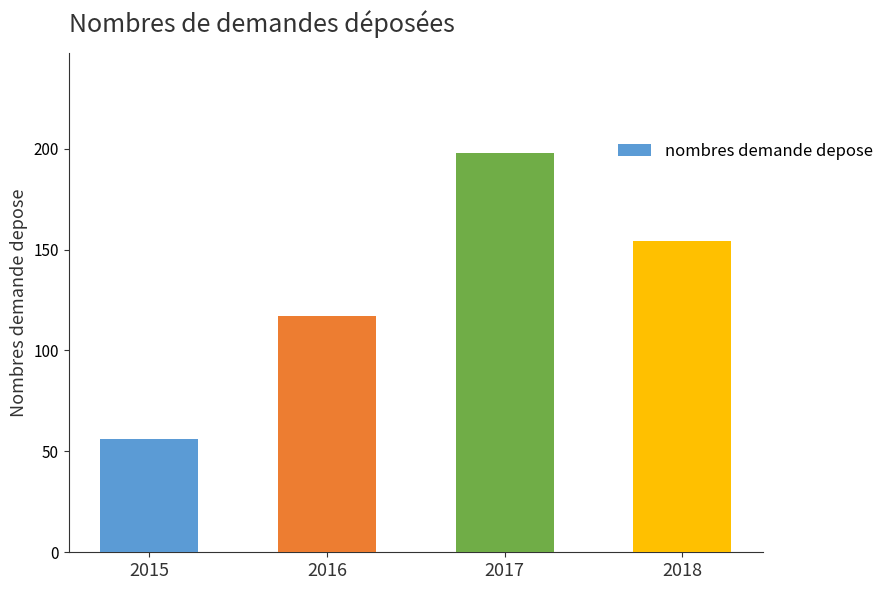

List the labels in order of value, smallest first.

2015, 2016, 2018, 2017